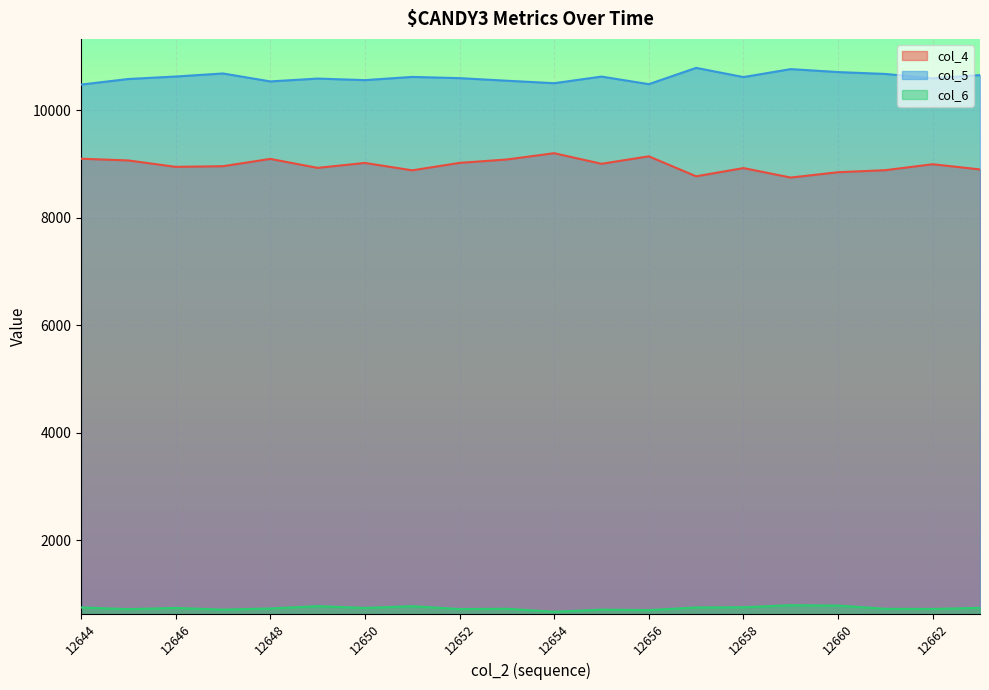

Reading right to left, list all the values displayed in this chart.

col_4: 8902	8999	8888	8850	8751	8927	8774	9146	9007	9204	9087	9024	8885	9023	8931	9098	8962	8950	9069	9101
col_5: 10658	10597	10679	10714	10769	10621	10792	10489	10630	10507	10553	10601	10624	10564	10593	10540	10688	10631	10585	10481
col_6: 742	721	724	784	791	753	749	700	709	669	725	719	773	740	774	730	709	740	718	749